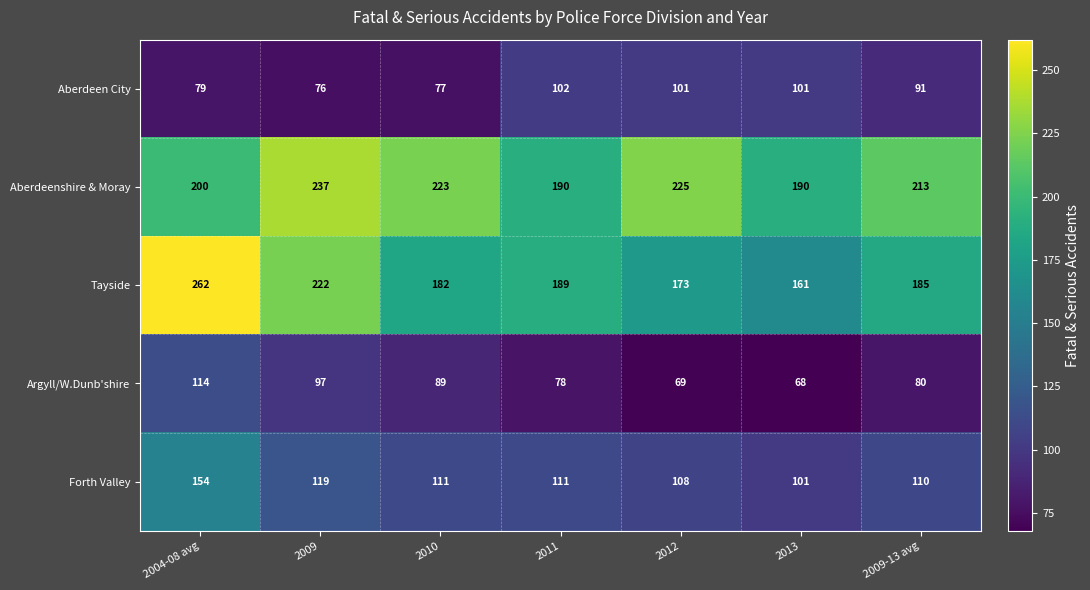

What is the difference between the maximum and second lowest values in the Argyll/W.Dunb'shire series?

45